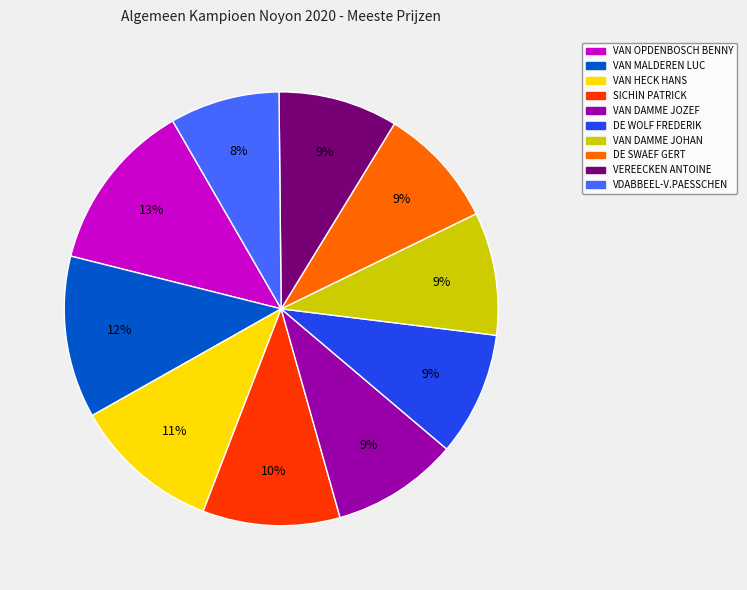

Do DE SWAEF GERT and DE WOLF FREDERIK together represent more than half of the pie?

No